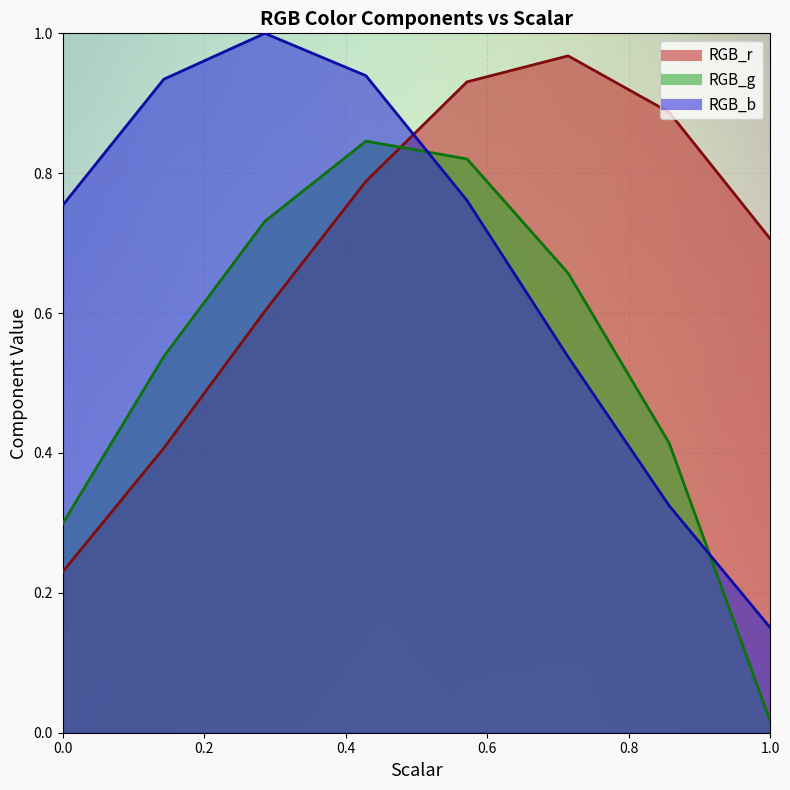

Reading left to right, extract all data points from this chart.

RGB_r: 0.2	0.4	0.6	0.8	0.9	1.0	0.9	0.7
RGB_g: 0.3	0.5	0.7	0.8	0.8	0.7	0.4	0.0
RGB_b: 0.8	0.9	1.0	0.9	0.8	0.5	0.3	0.2